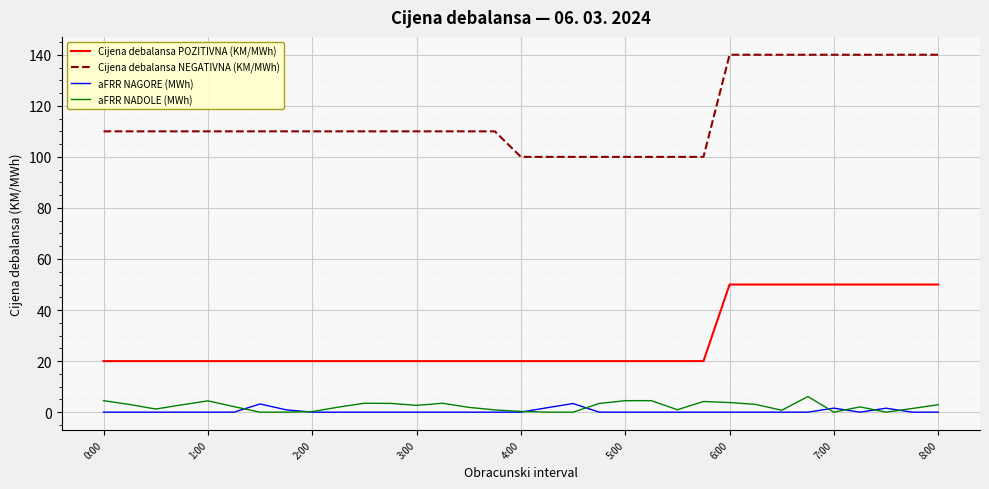

What is the sum of all aFRR NAGORE (MWh) values?

12.4